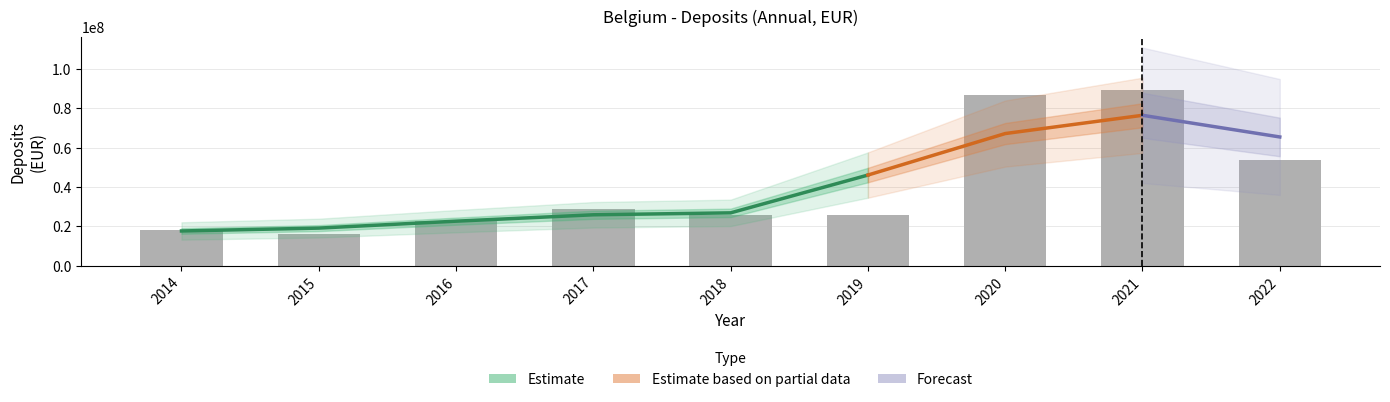

Are the bars grouped side by side (vs. stacked)?

No